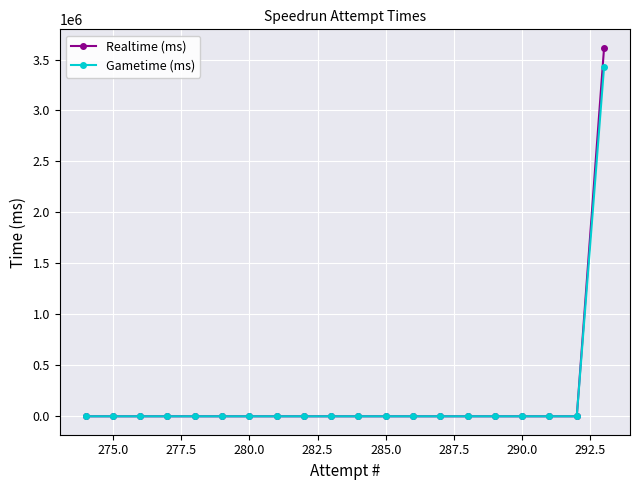

Reading left to right, what are all the values shown in this chart?

Realtime (ms): 0	0	0	0	0	0	0	0	0	0	0	0	0	0	0	0	0	0	0	3615336
Gametime (ms): 0	0	0	0	0	0	0	0	0	0	0	0	0	0	0	0	0	0	0	3430217